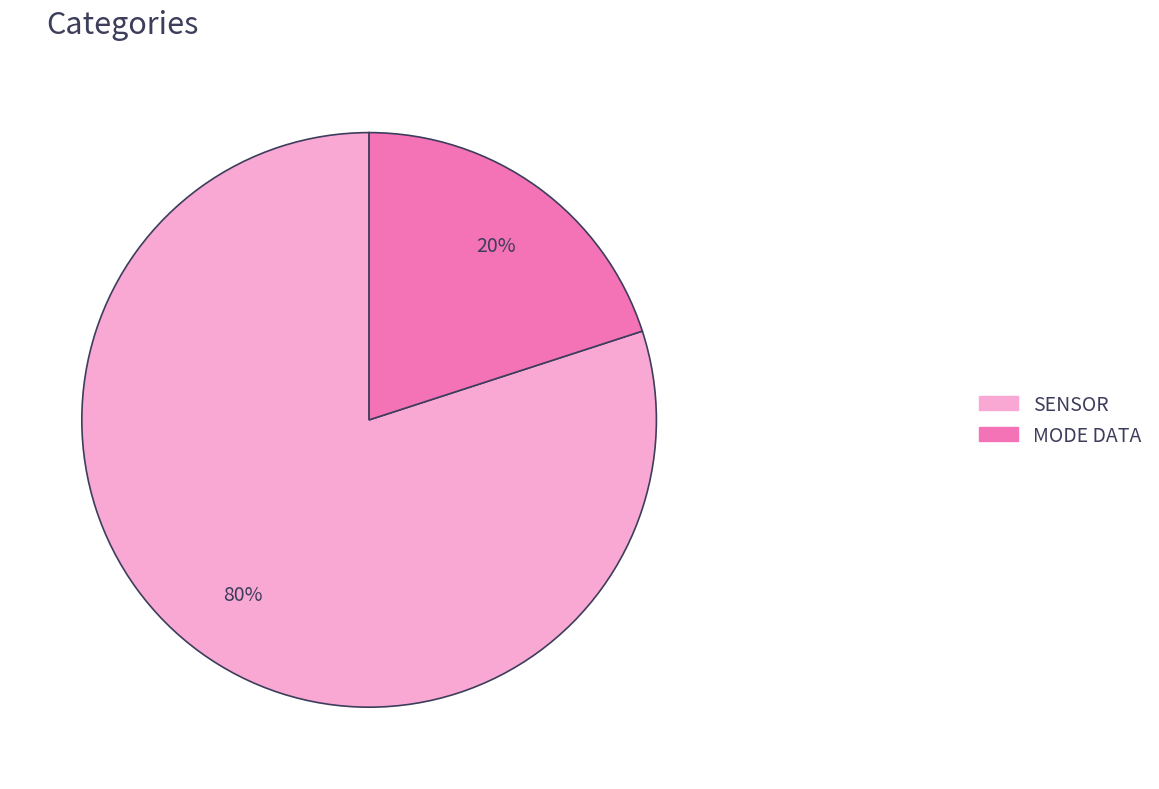

To the nearest percent, what is the difference between the largest and smallest slice percentages?

60%